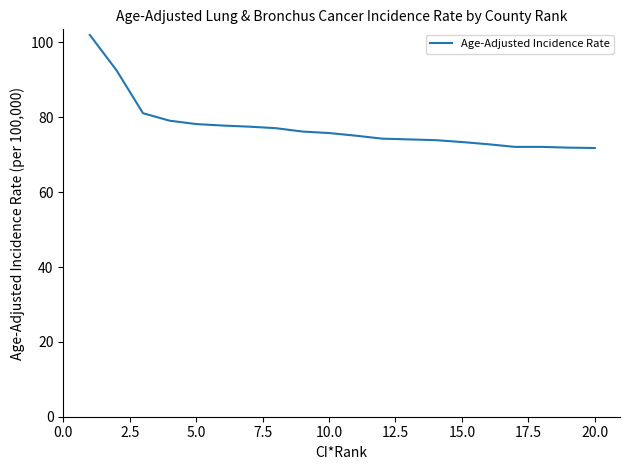

What is the sum of all values?

1548.9